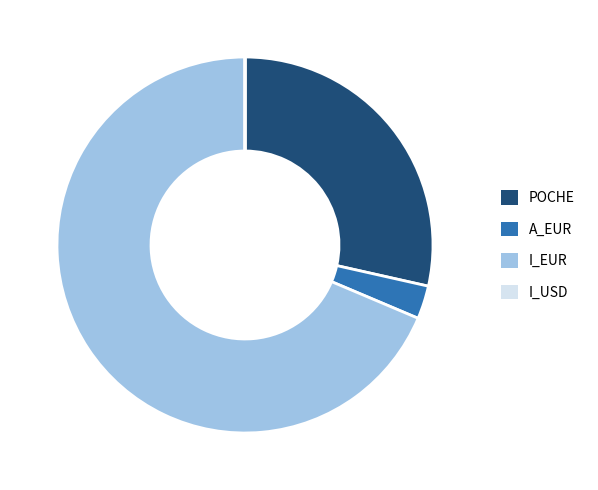

Is it true that I_EUR is 57% of the pie?

False